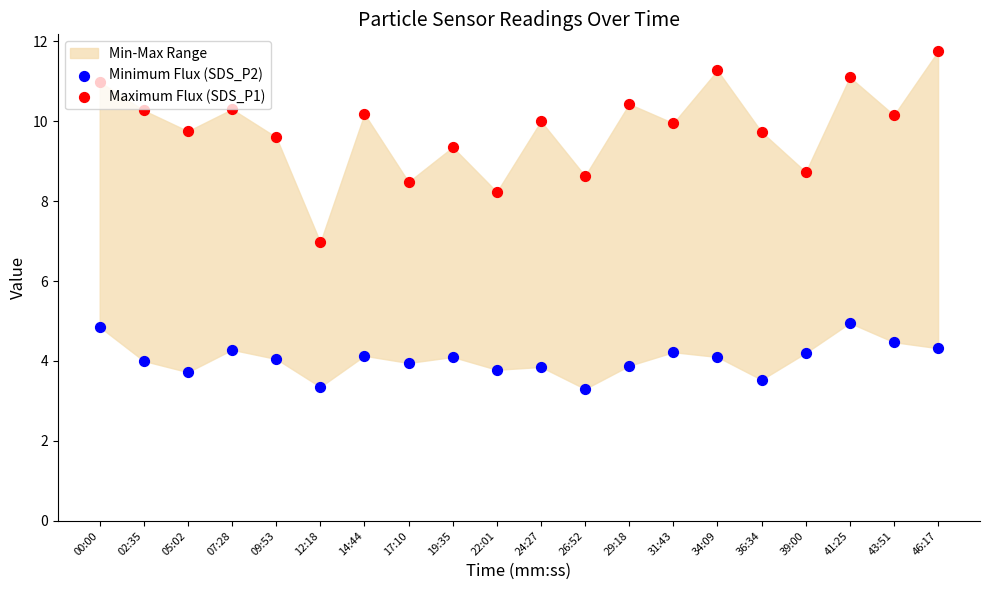

At which category is the sum across all series the highest?

46:17